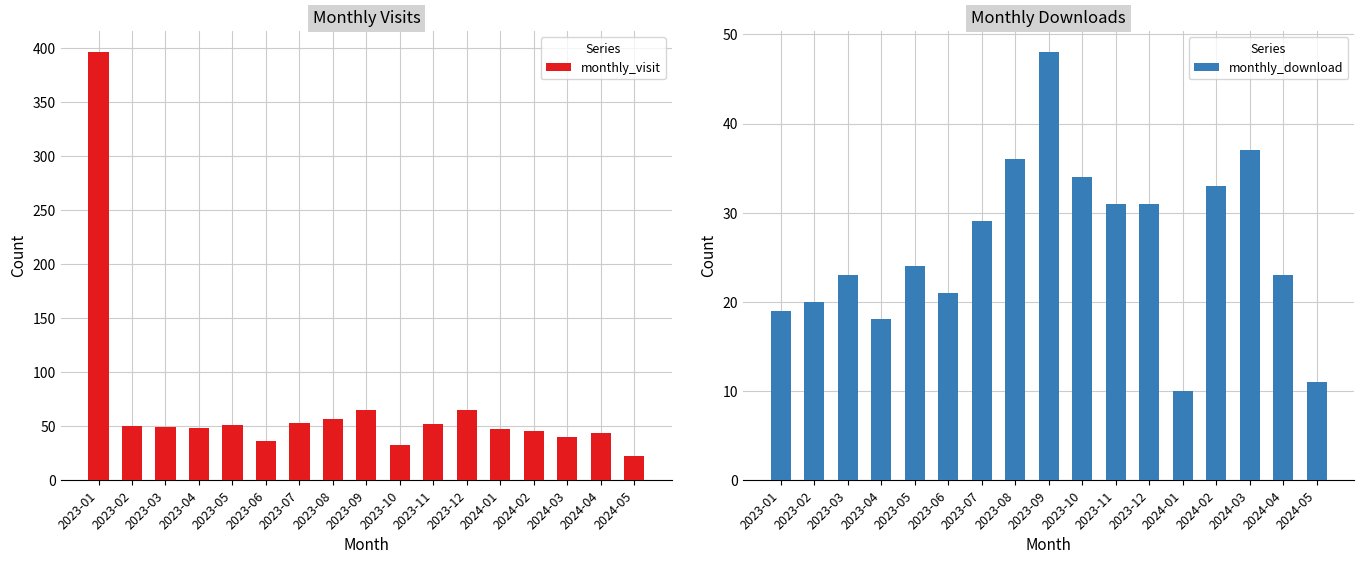

How many groups of bars are there?

17